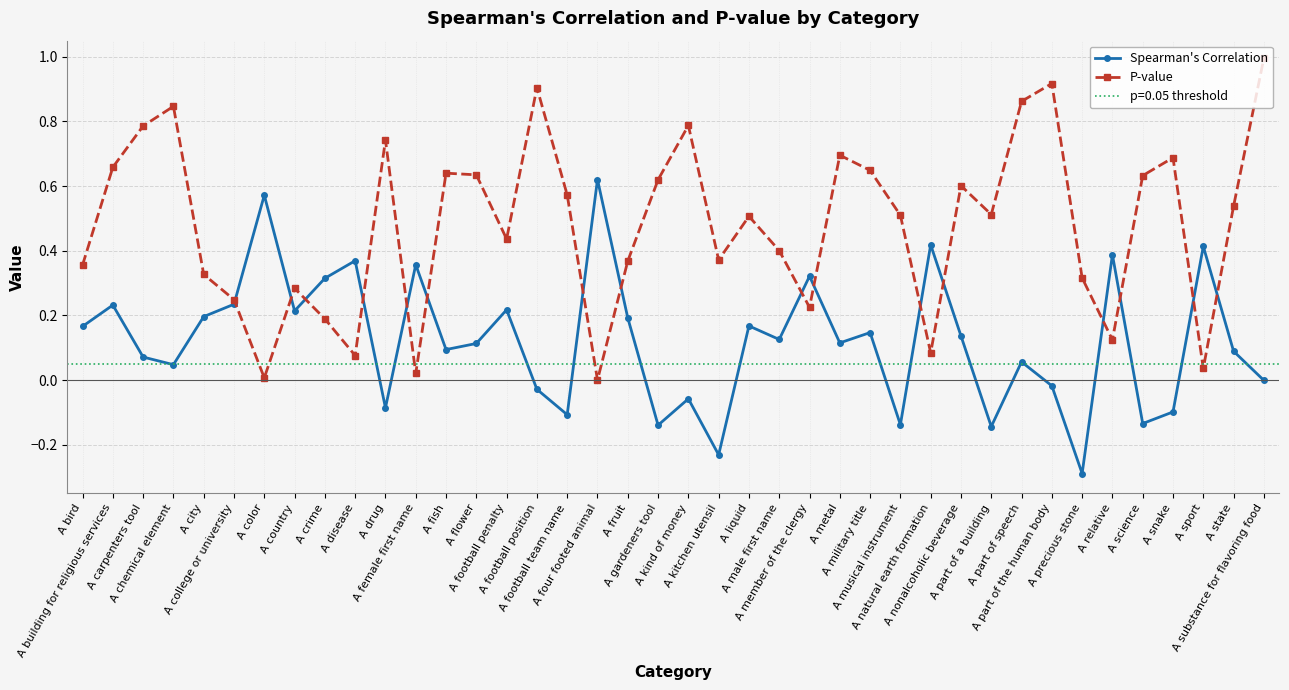

In Spearman's Correlation, how many points are lower than both neighbors (excluding endpoints)?

13